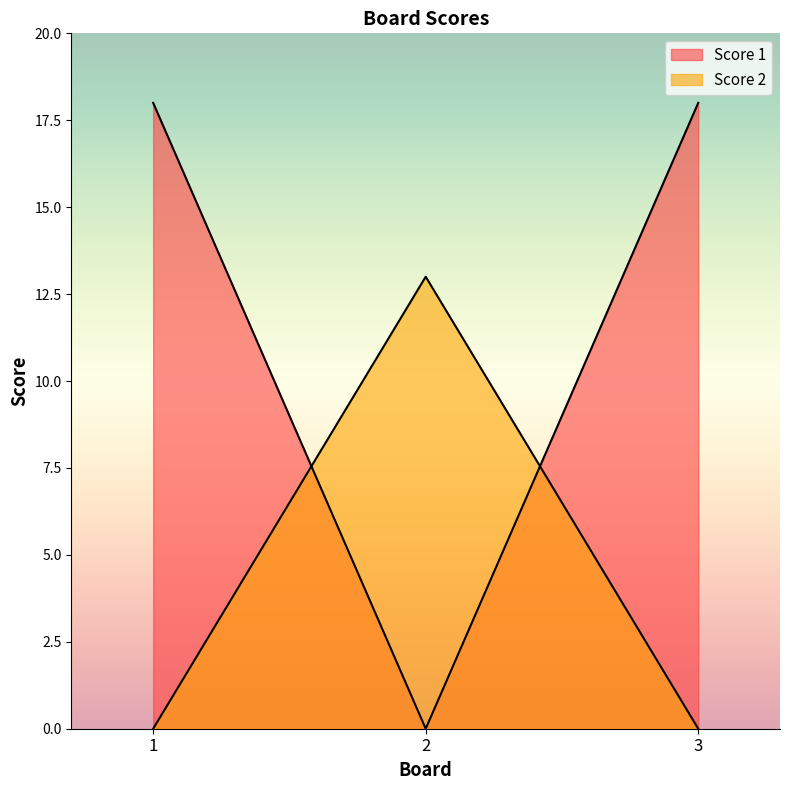

At which category does the chart reach its peak across all series?

1